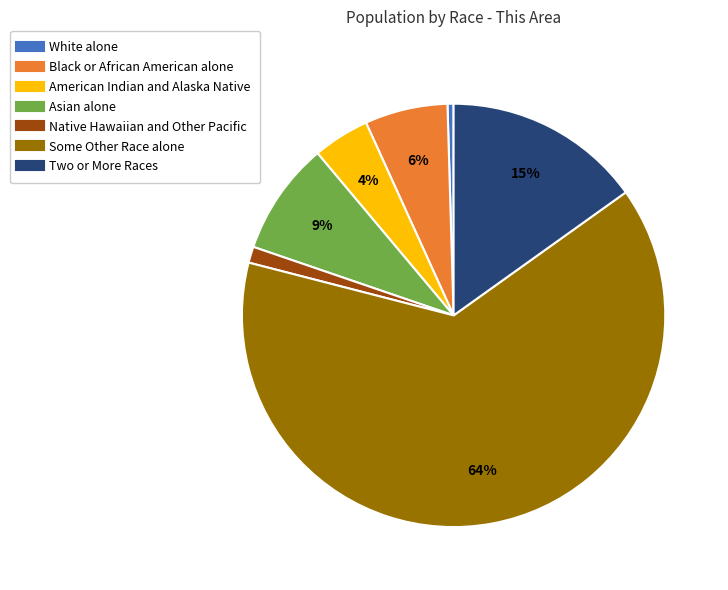

Is there a majority slice in this chart?

Yes